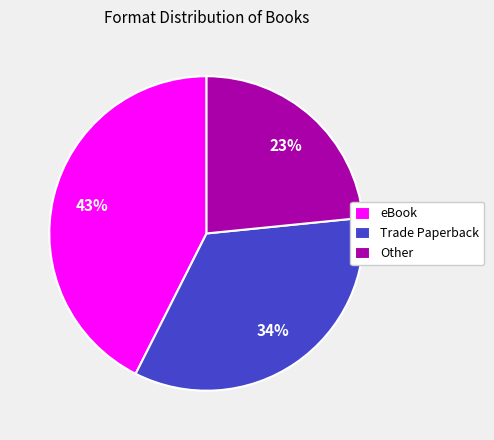

True or false: Trade Paperback accounts for 34% of the total.

True